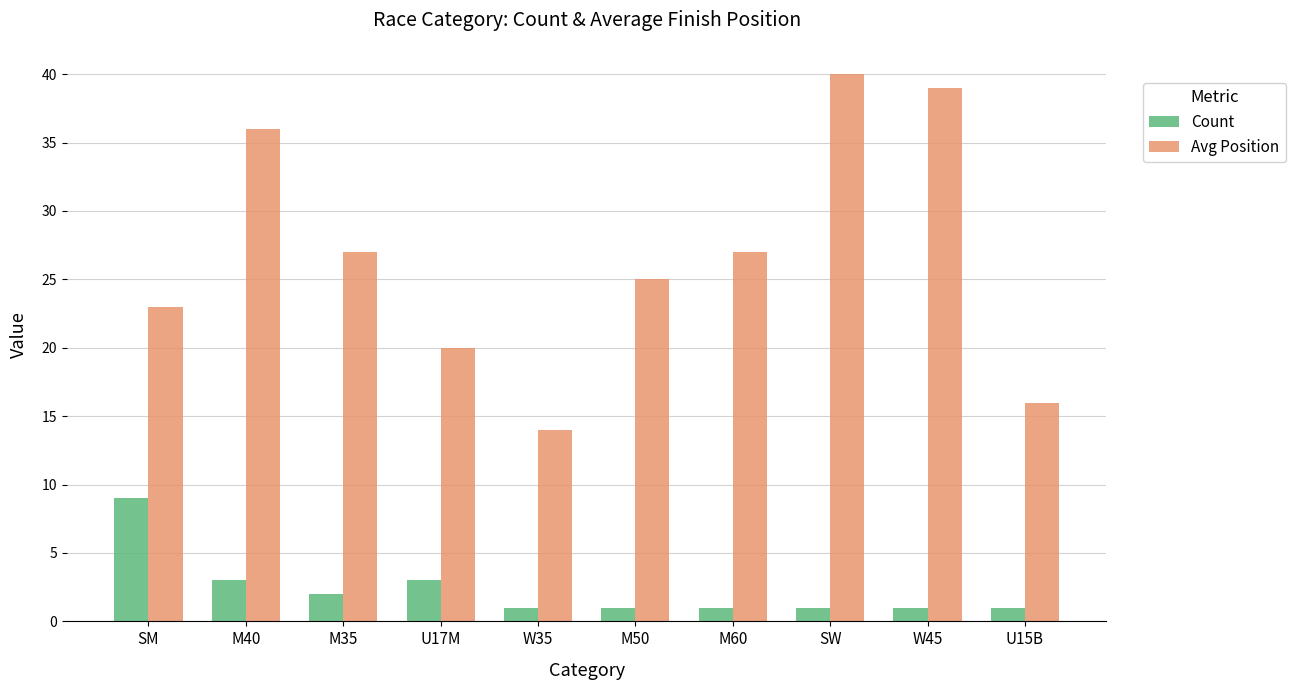

Rank the series at M50 from highest to lowest value.

Avg Position, Count